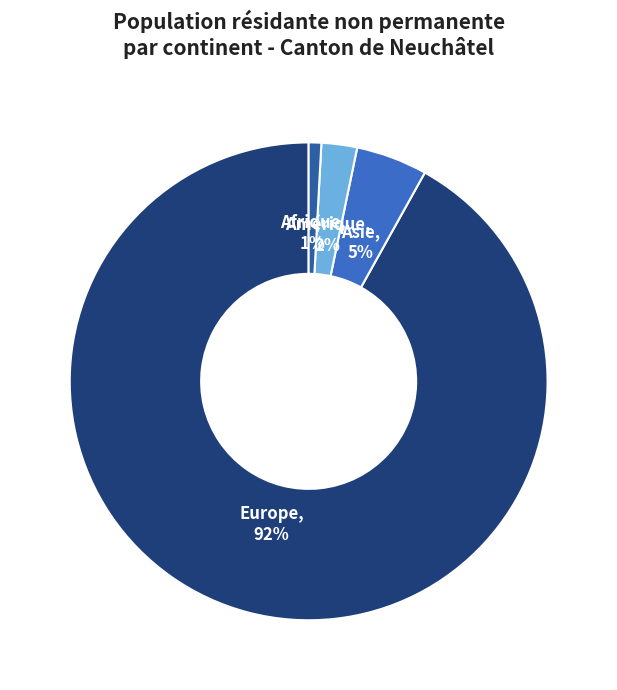

True or false: Asie accounts for 5% of the total.

True